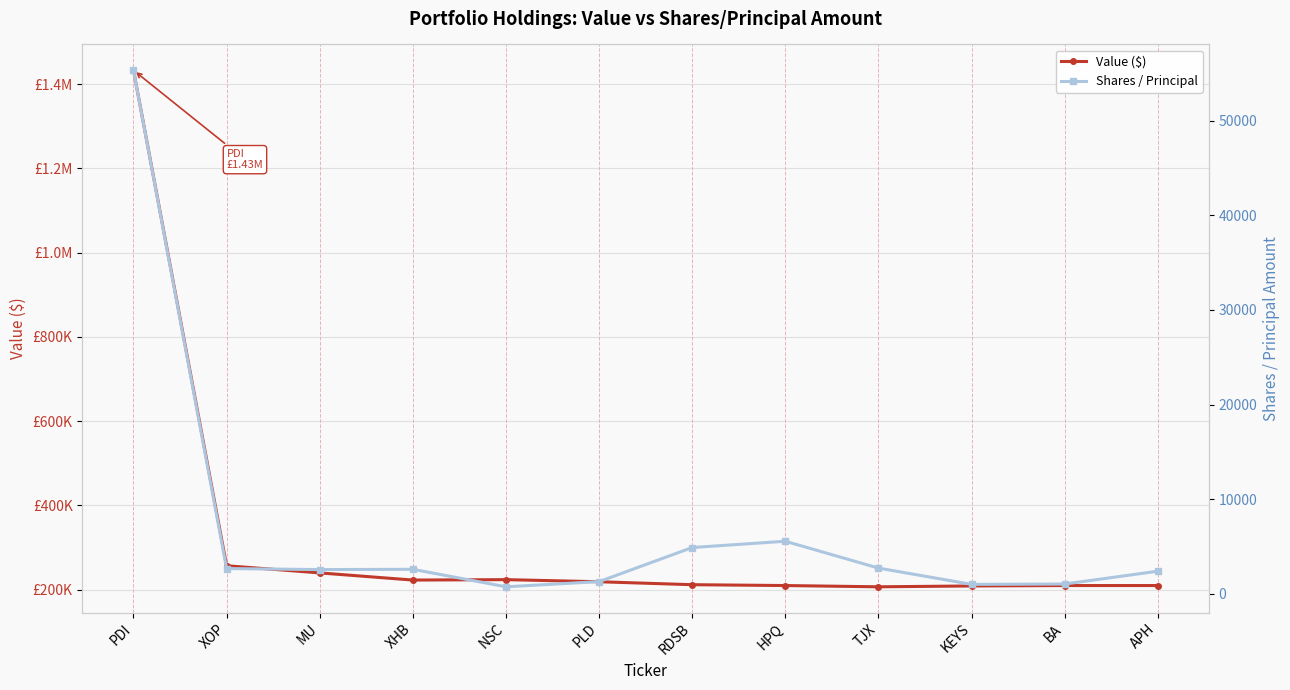

True or false: Value ($) and Shares / Principal intersect in this chart.

False